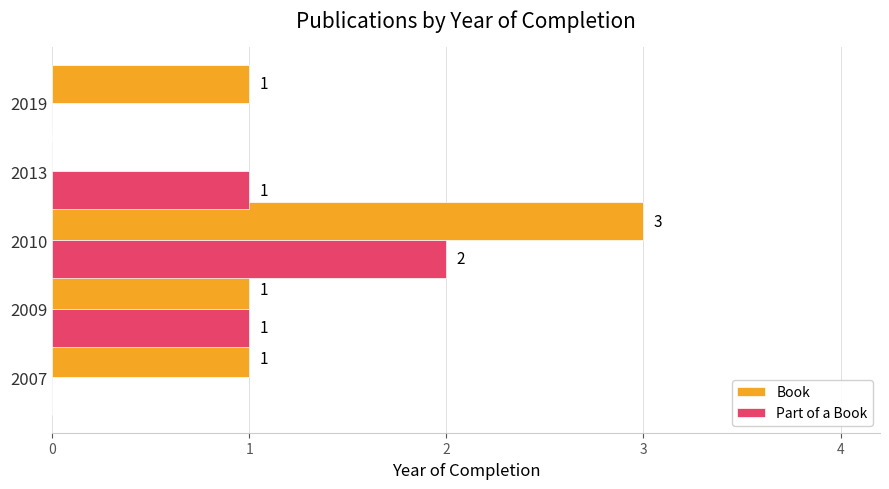

True or false: Book has a value of -2 at 2013.

False